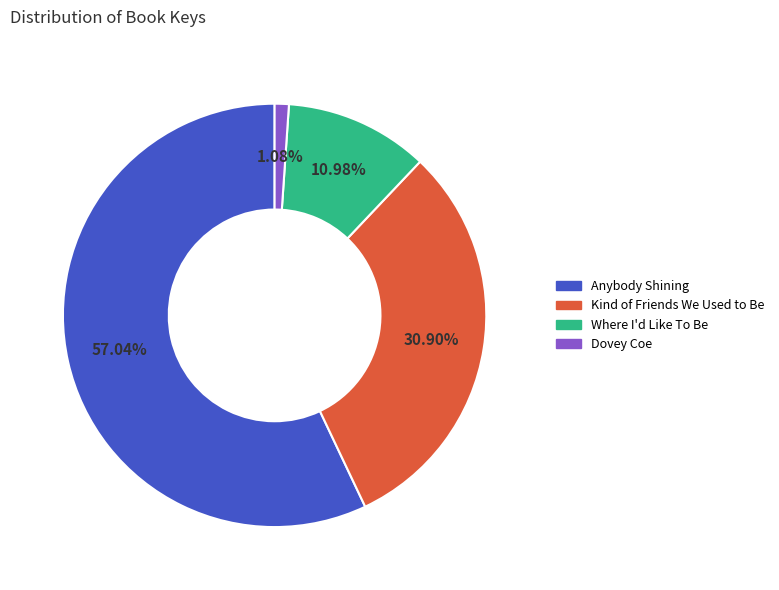

How many segments does this pie chart have?

4